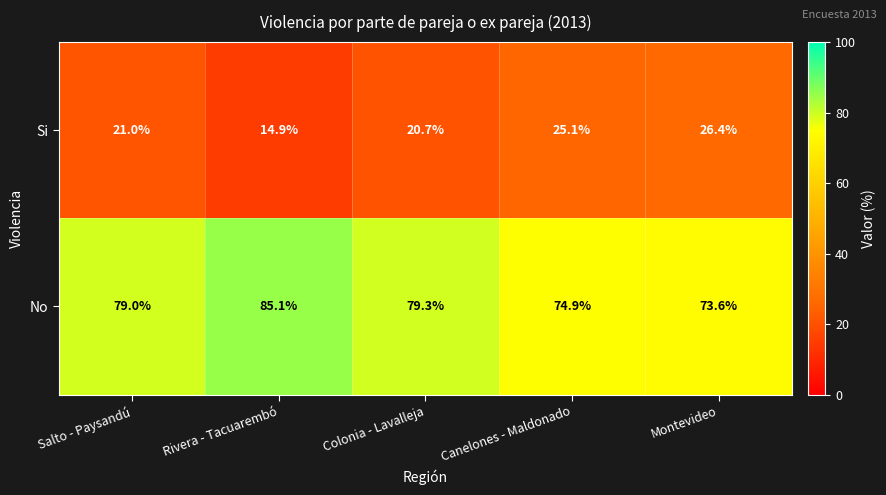

What is the highest value of the Si series?

26.4